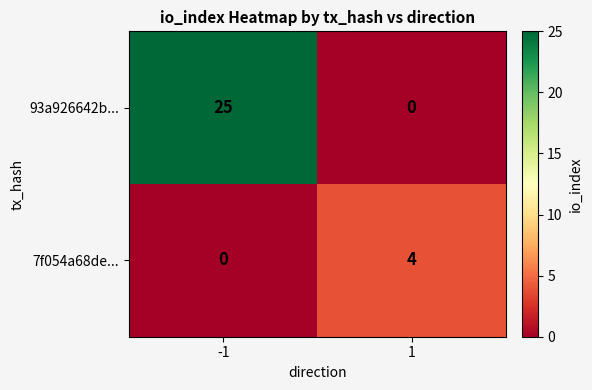

True or false: 7f054a68de... has a value of 4 at 1.

True